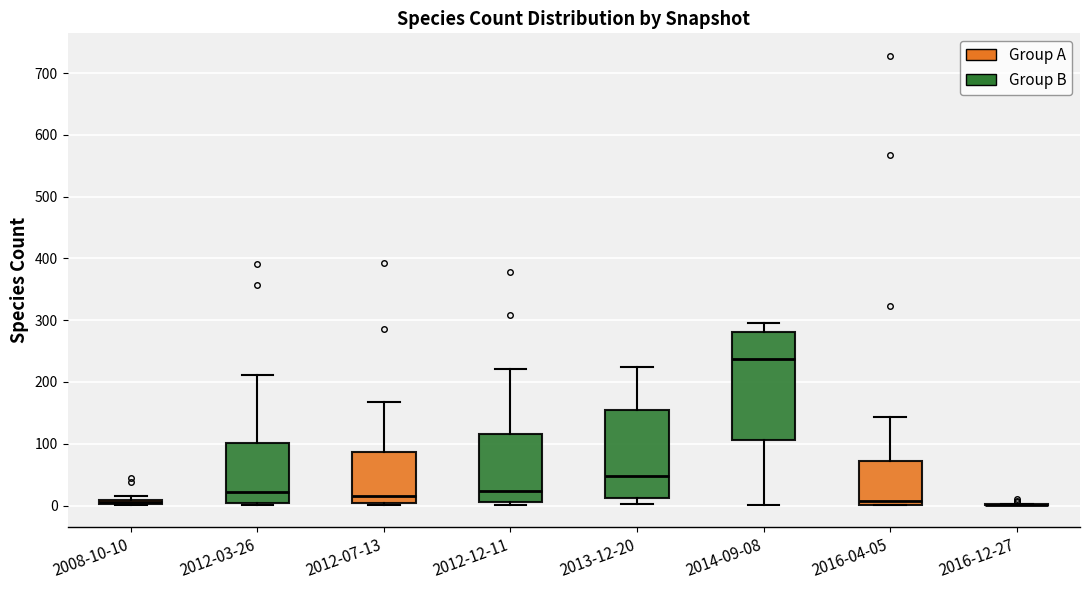

Which box is the tallest, from its lower edge to its upper edge?

2014-09-08